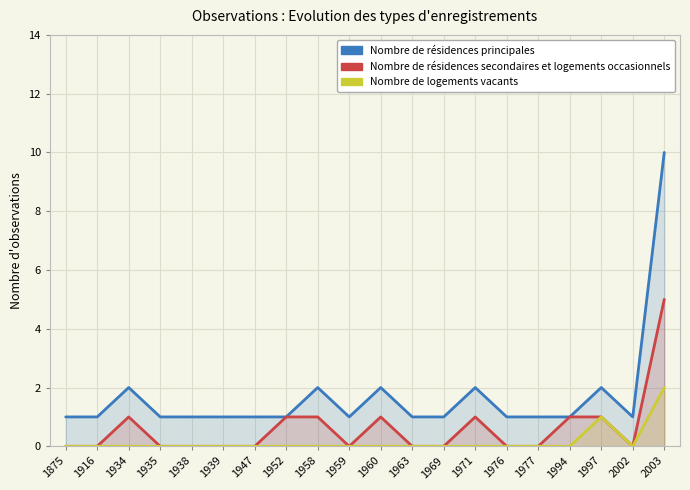

Where is Nombre de résidences principales nearest to the value 5?

1934